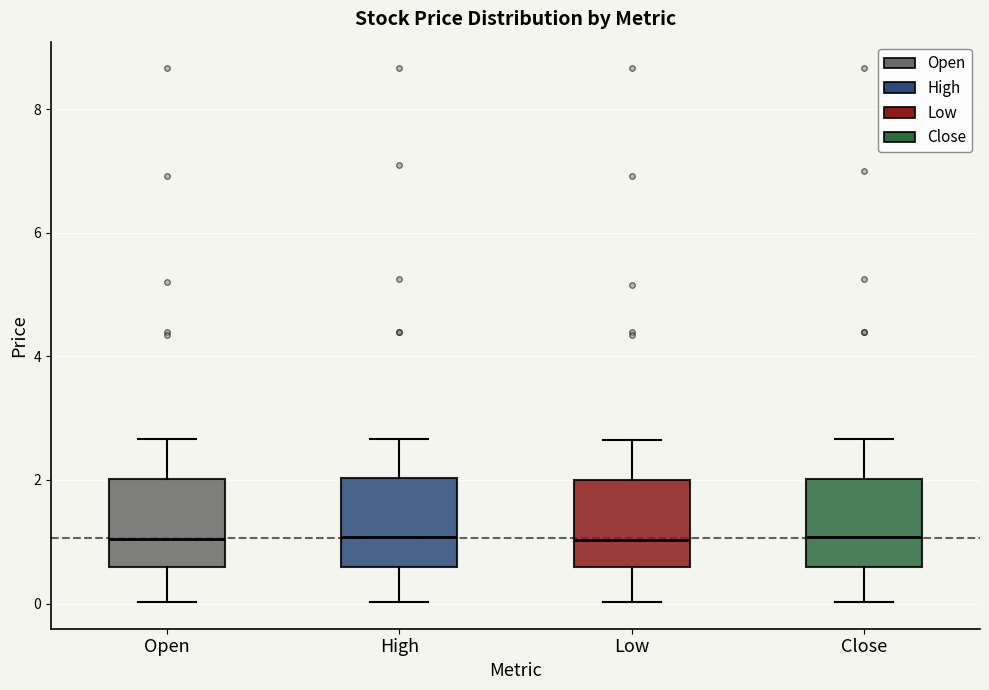

Reading left to right, transcribe this box plot: for each box, give where its median line is, the range the box spans, and where its two whiskers end, as read against the y-axis. The values are not printed on the chart, so give them approximately, as read against the axis.

Open: median 1.0, box 0.6 to 2.0, whiskers 0.0 to 2.6
High: median 1.0, box 0.6 to 2.0, whiskers 0.0 to 2.6
Low: median 1.0, box 0.6 to 2.0, whiskers 0.0 to 2.6
Close: median 1.0, box 0.6 to 2.0, whiskers 0.0 to 2.6